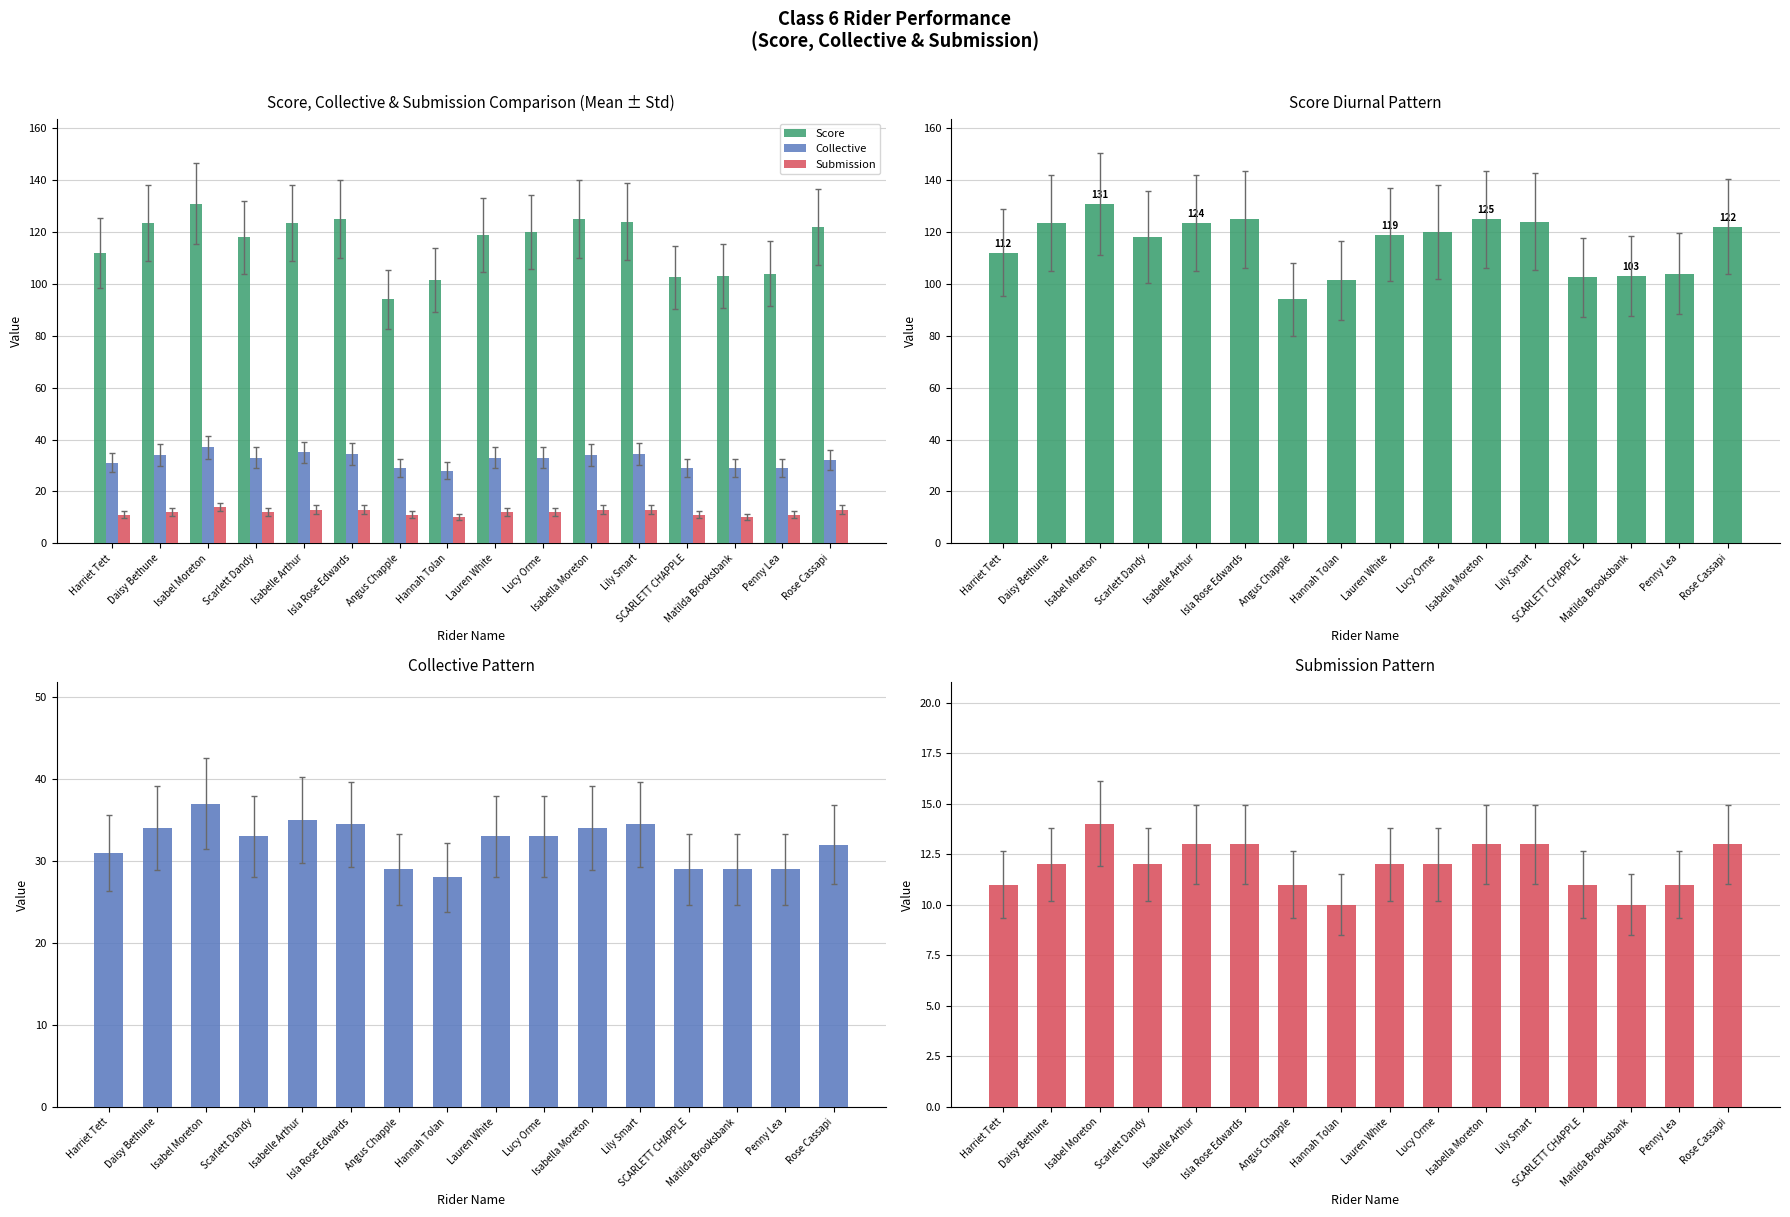

What is the difference between the highest and lowest values at Isabel Moreton?

117.0